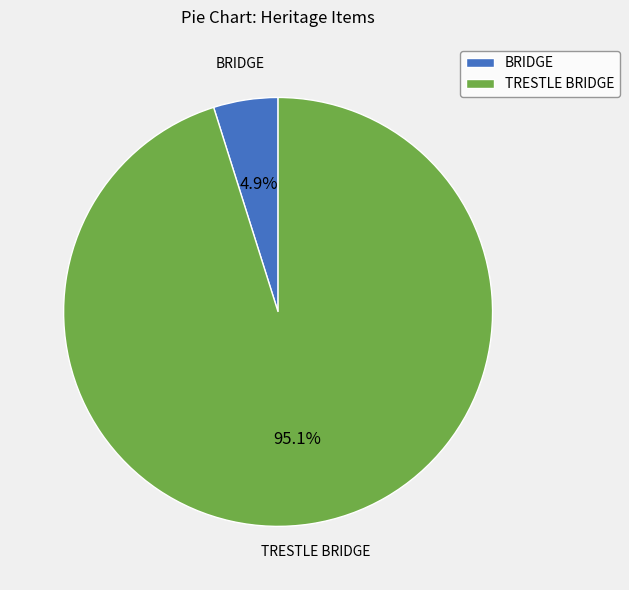

To the nearest percent, what percentage of the pie is TRESTLE BRIDGE?

95%